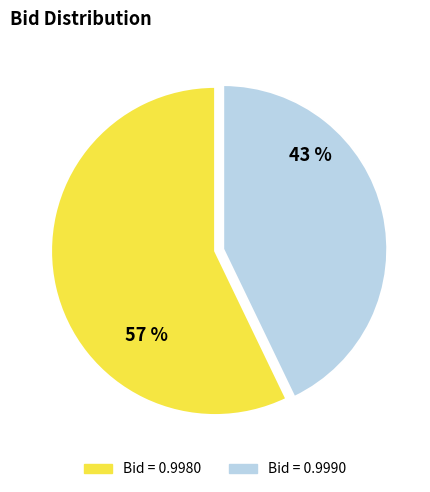

To the nearest percent, what is the average slice percentage?

50%